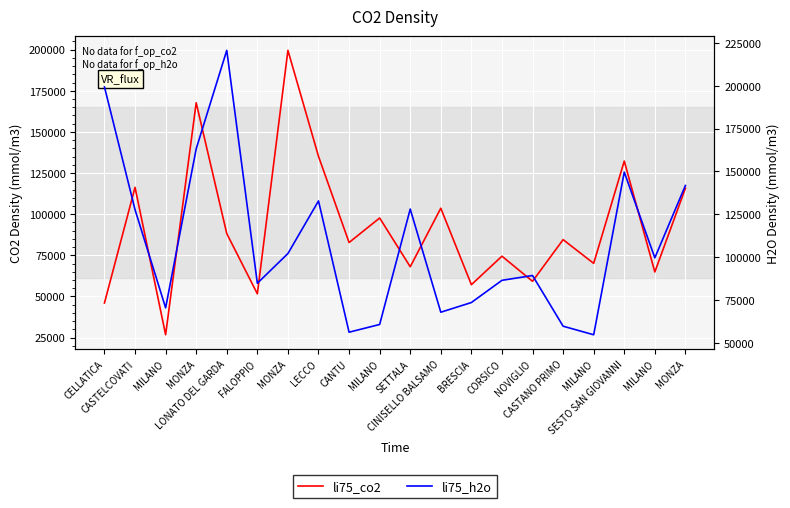

Where is the first local minimum for li75_h2o?

MILANO